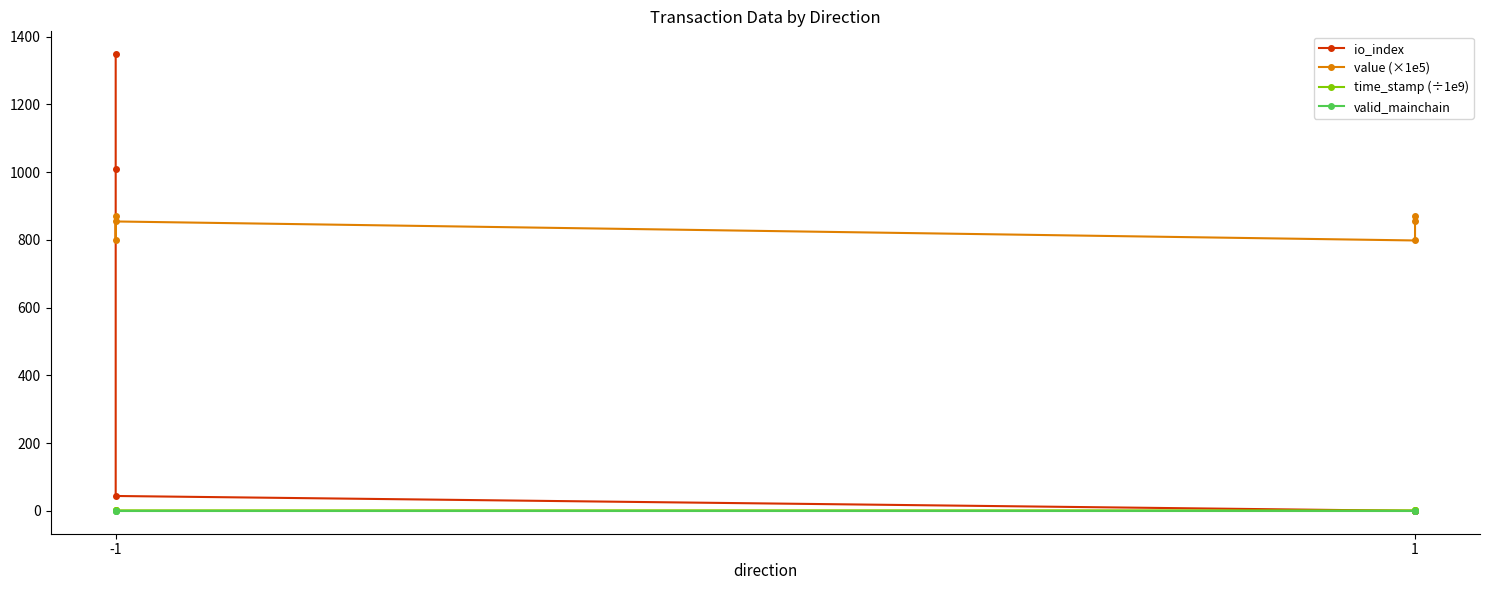

What is the difference between the second highest and second lowest values in the value (×1e5) series?

71.0